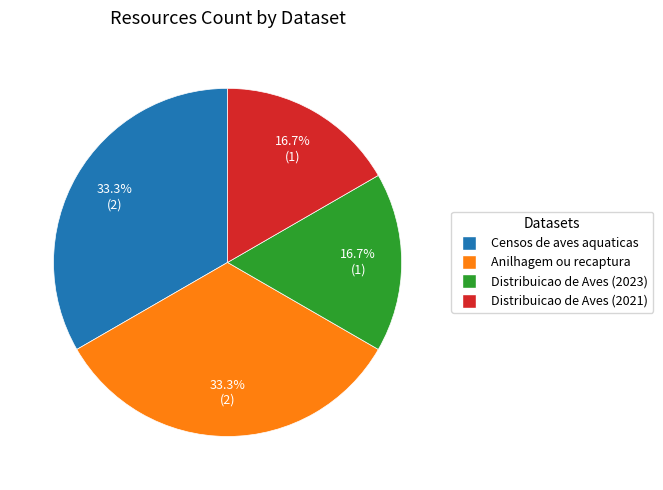

Which has a higher value, Anilhagem ou recaptura or Distribuicao de Aves (2021)?

Anilhagem ou recaptura